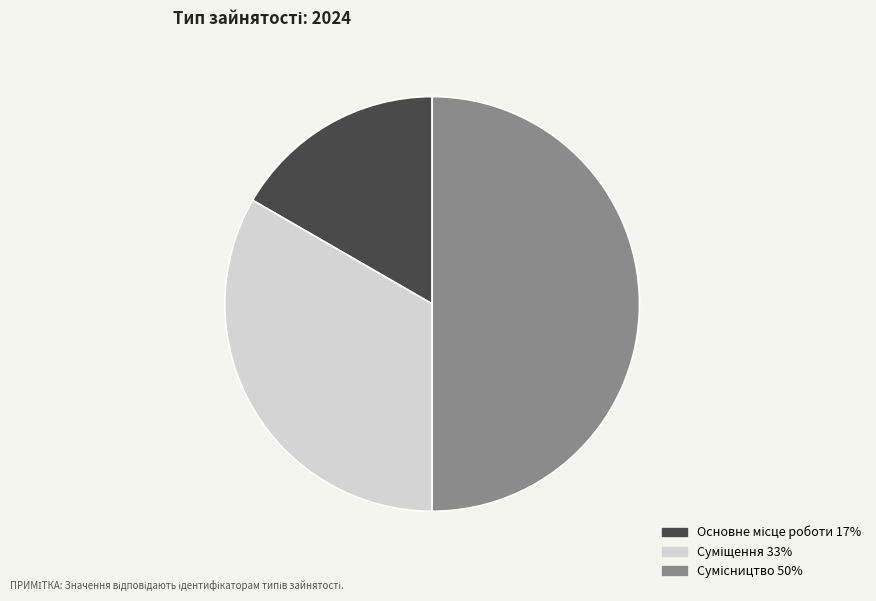

Count the number of slices in the pie.

3